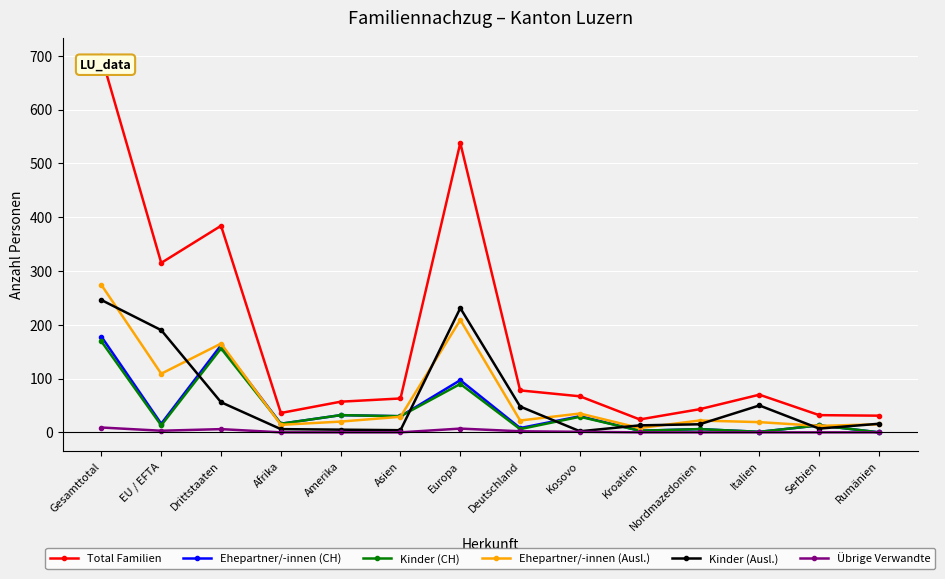

Is this an area chart (filled region under the line)?

No